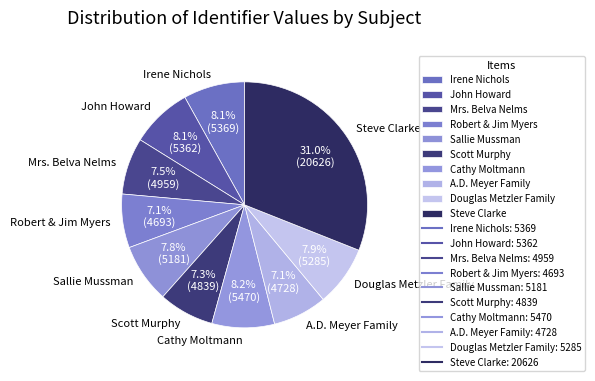

How many slices are in this pie chart?

10